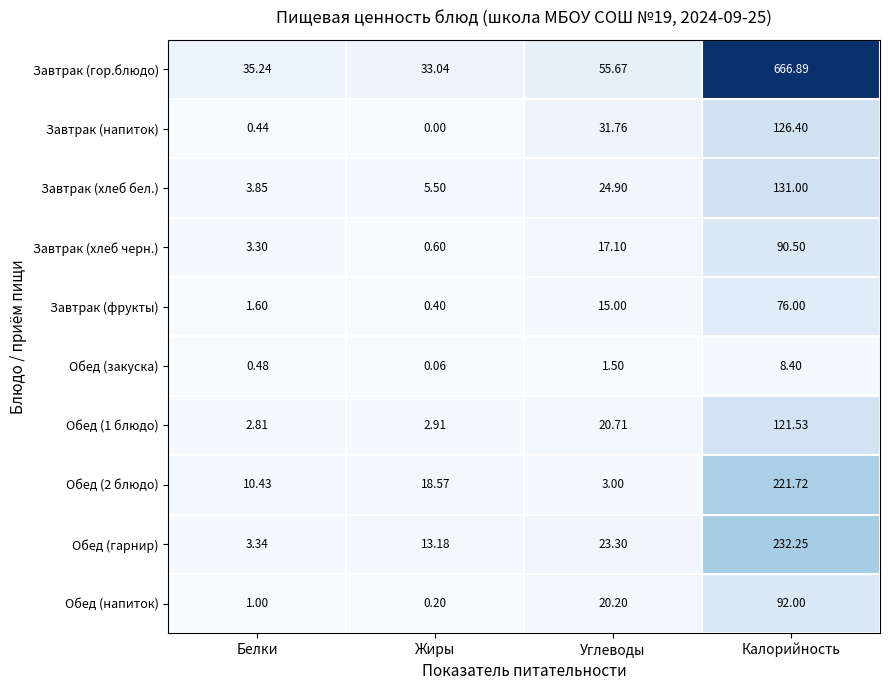

What is the greatest value displayed?

666.9